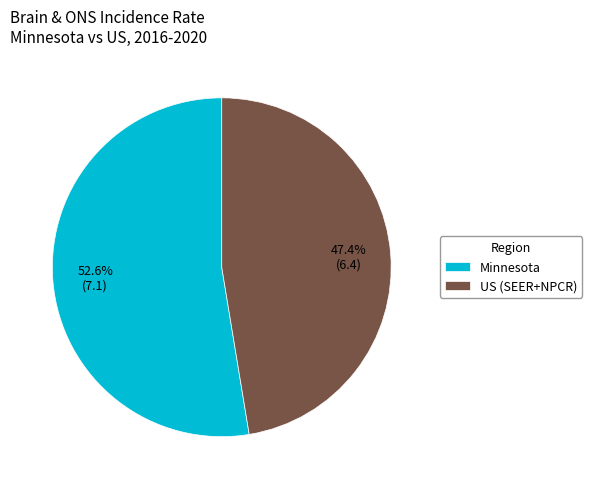

The US (SEER+NPCR) slice represents 41% of the pie. True or false?

False